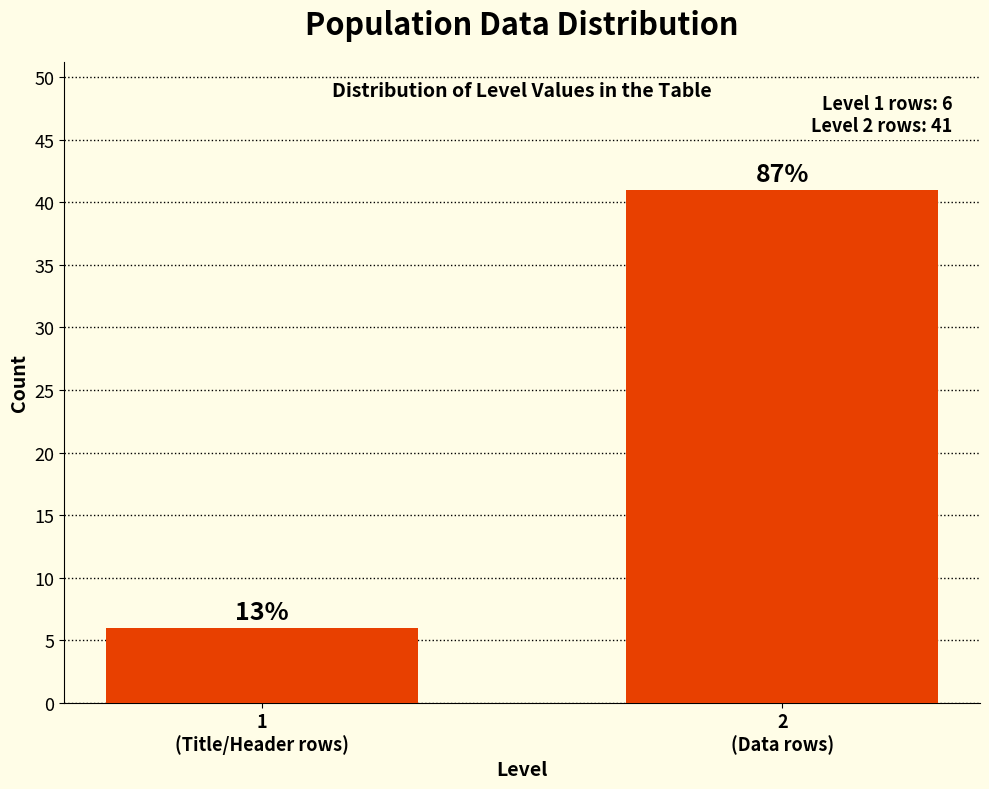

Are the bars horizontal?

No